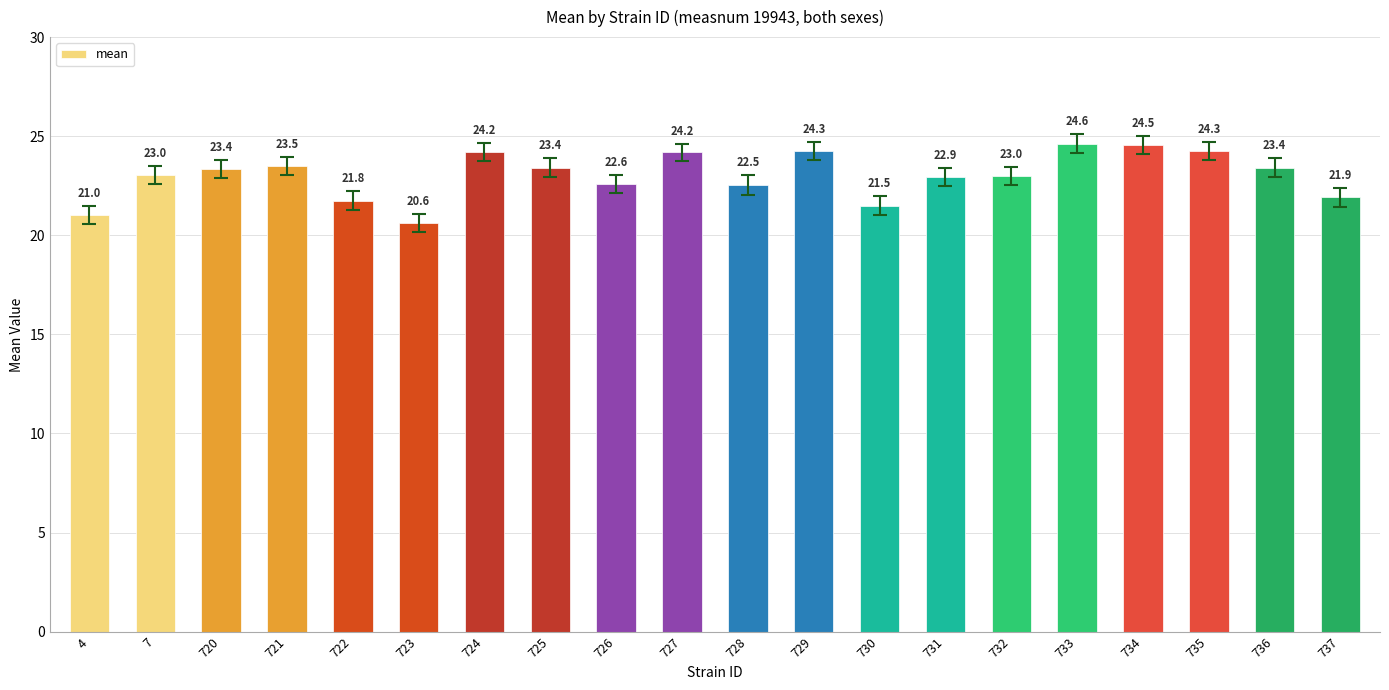

Reading left to right, transcribe all the data shown in this chart.

4=21.0	7=23.0	720=23.4	721=23.5	722=21.8	723=20.6	724=24.2	725=23.4	726=22.6	727=24.2	728=22.5	729=24.3	730=21.5	731=22.9	732=23.0	733=24.6	734=24.5	735=24.3	736=23.4	737=21.9